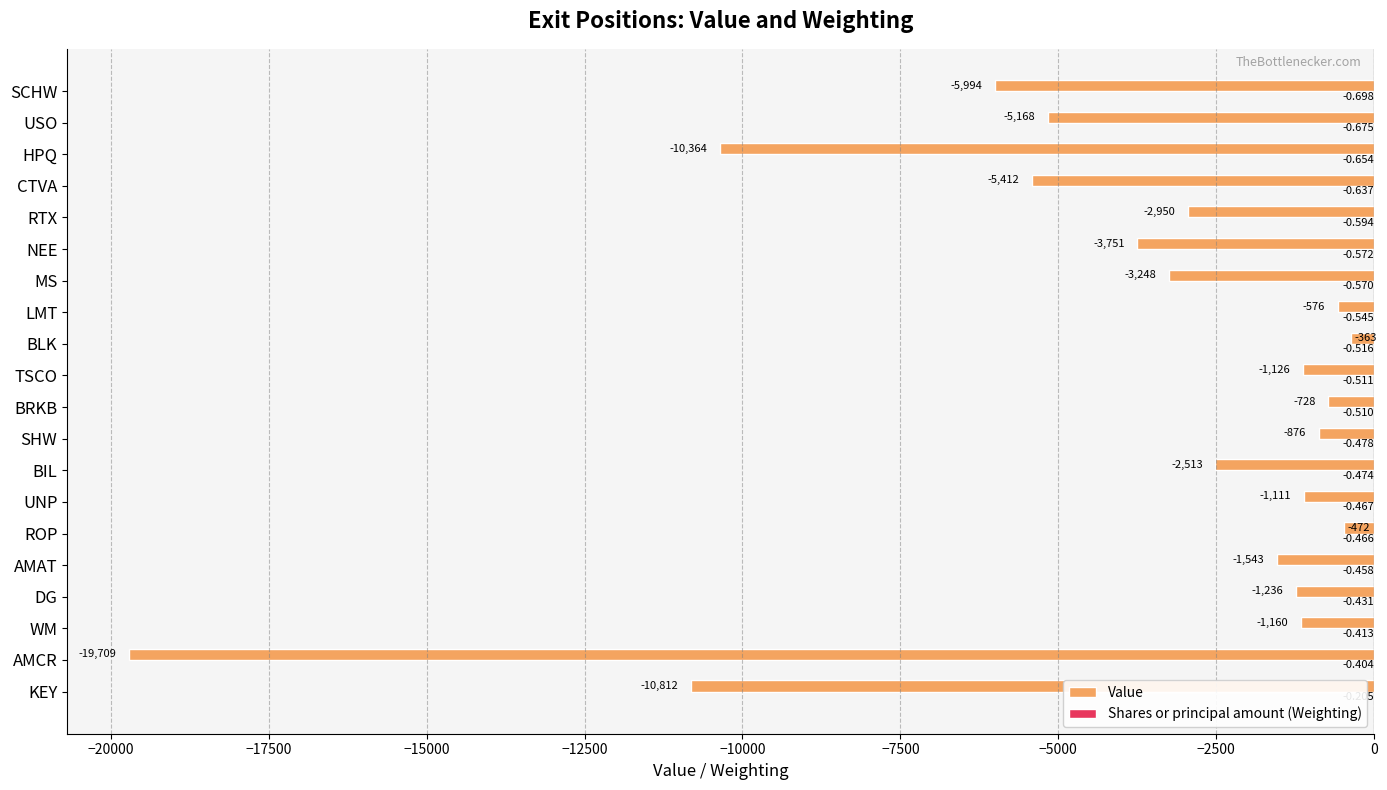

Which category has the highest value across all series?

KEY